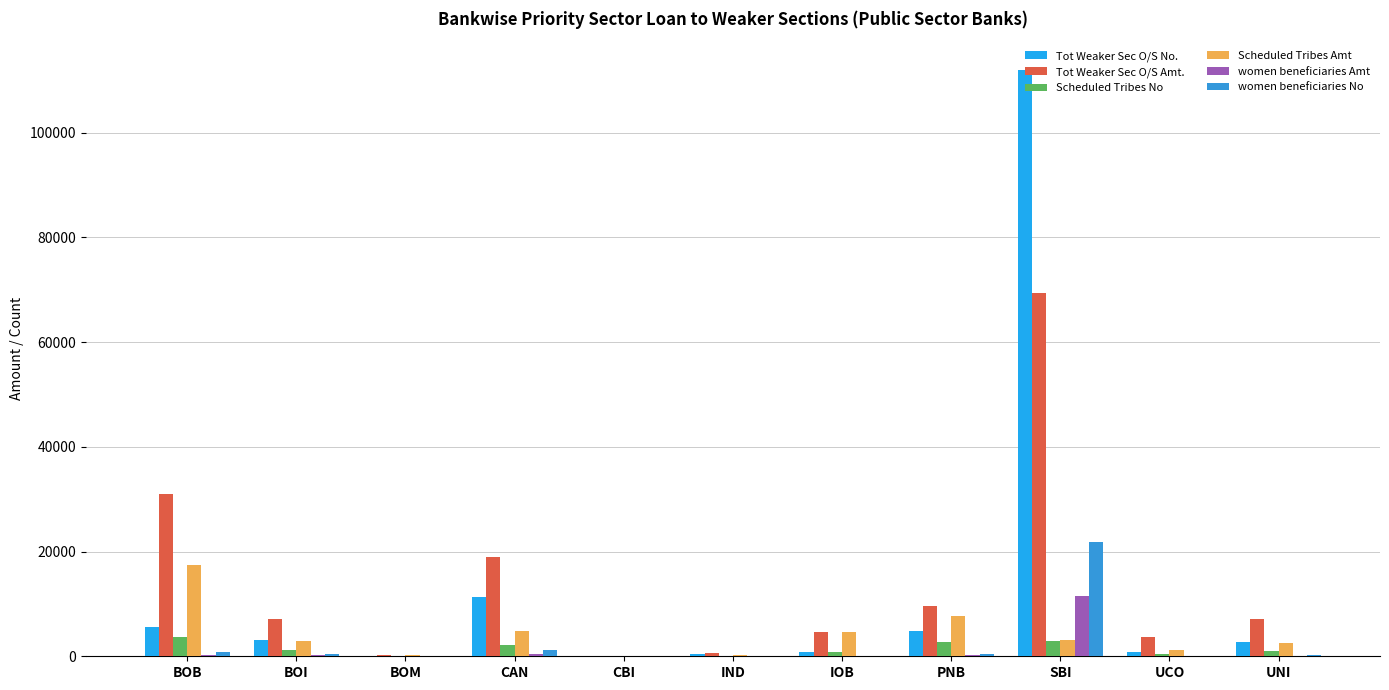

What is the sum of the Tot Weaker Sec O/S No. values at IOB and PNB?

5530.0